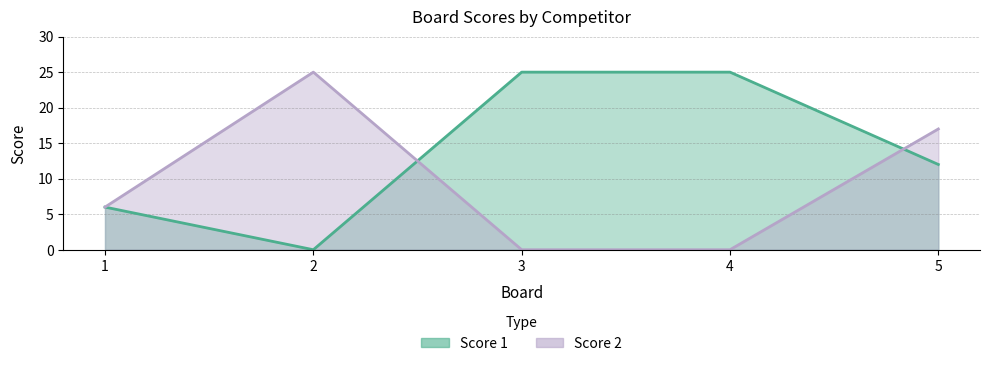

Which category has the lowest value across all series?

2